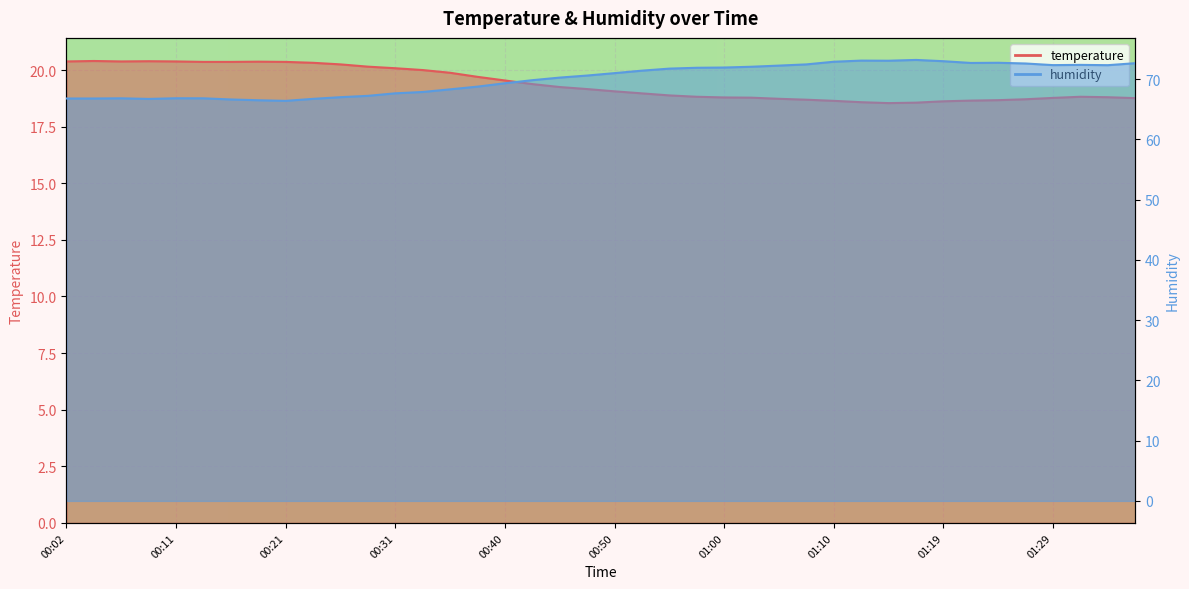

The value of temperature at 01:19 is 18.6. True or false?

True